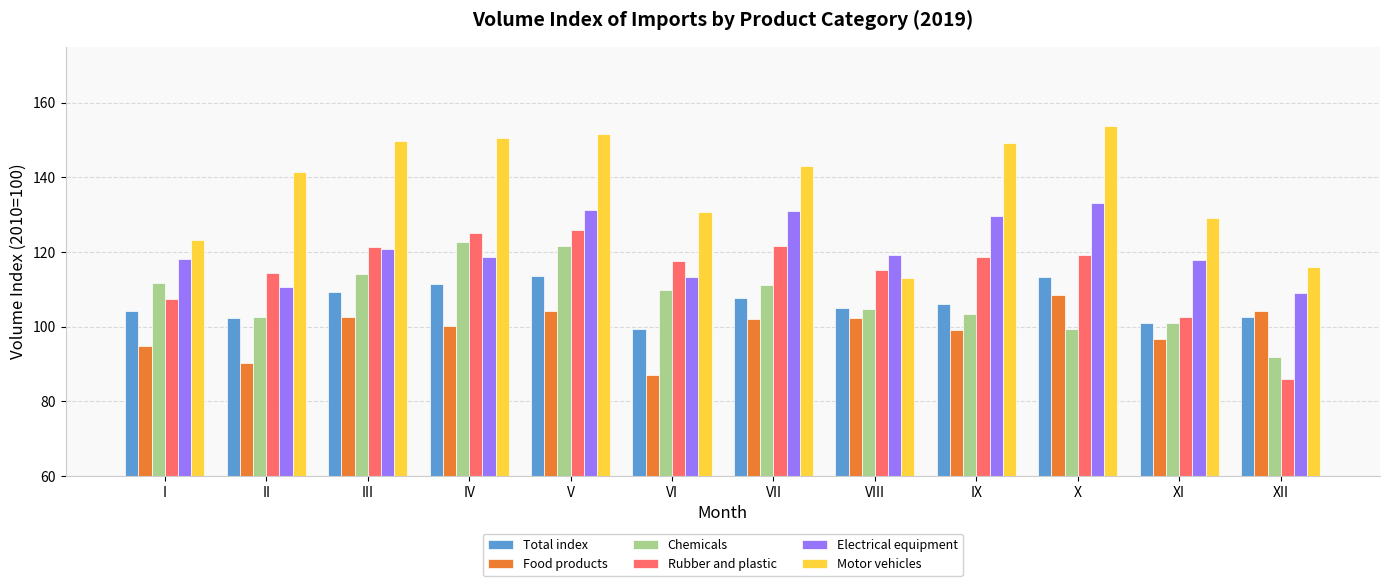

What is the average value of the Motor vehicles series?

137.6